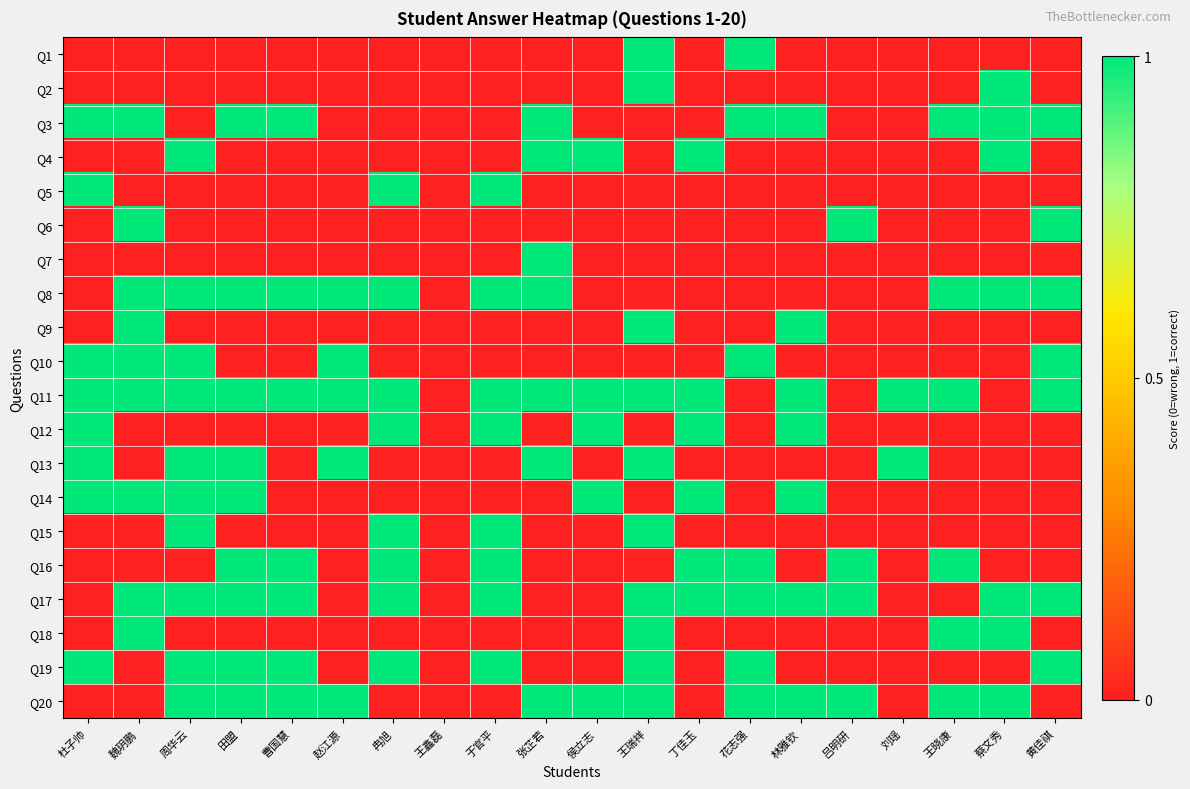

Rank the series by their maximum value, from highest to lowest.

Q1, Q2, Q3, Q4, Q5, Q6, Q7, Q8, Q9, Q10, Q11, Q12, Q13, Q14, Q15, Q16, Q17, Q18, Q19, Q20